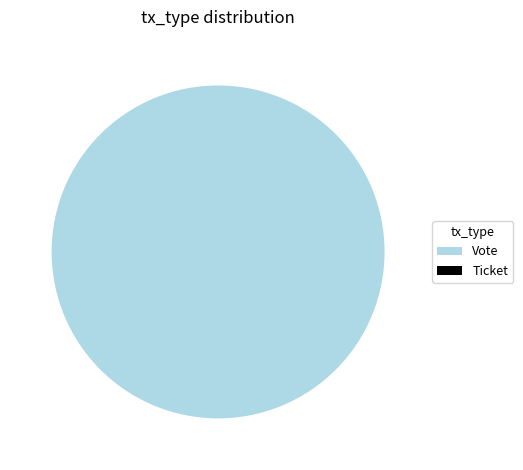

To the nearest percent, what is the difference between the largest and smallest slice percentages?

100%